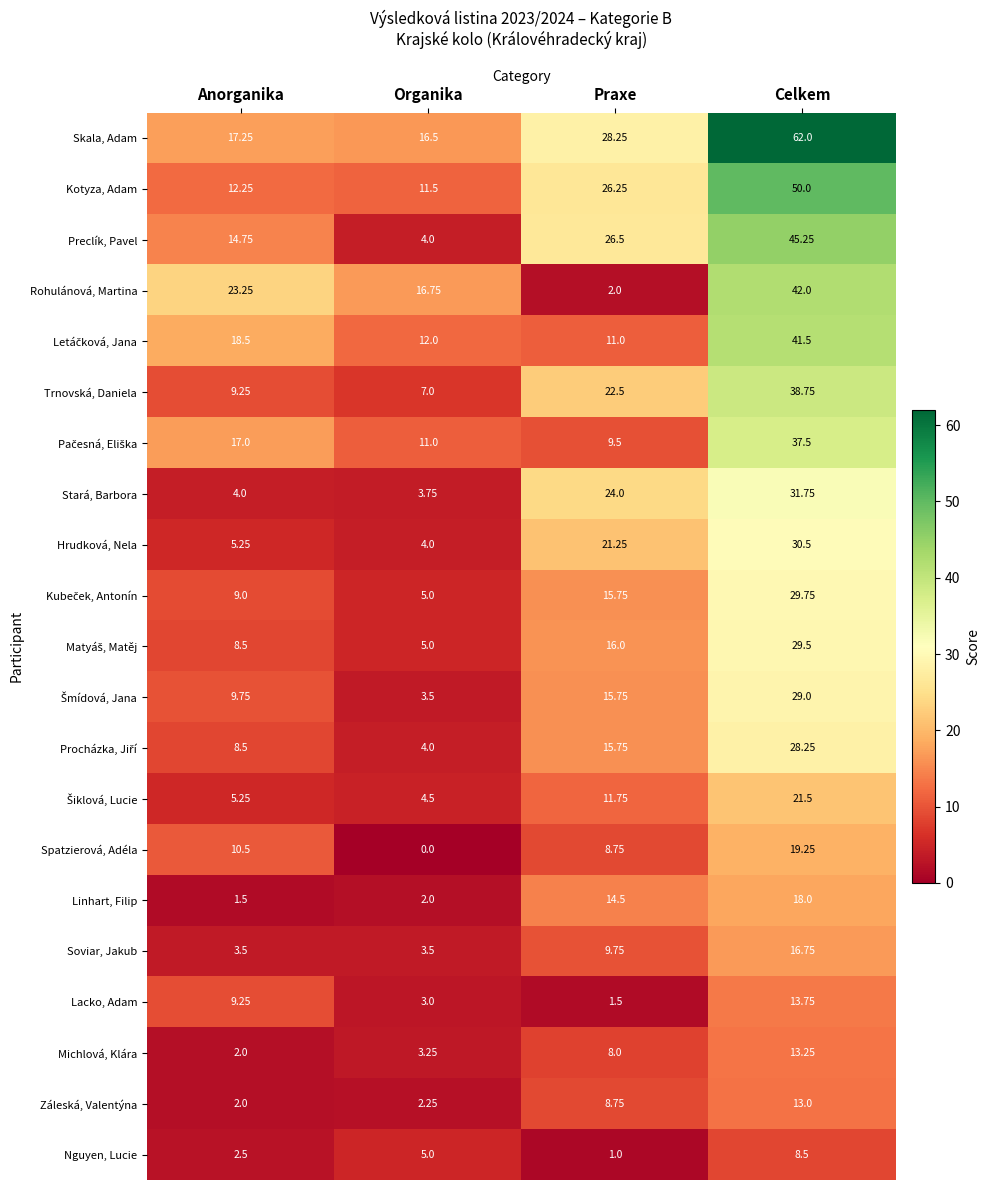

At which label does Záleská, Valentýna first exceed 8?

Praxe